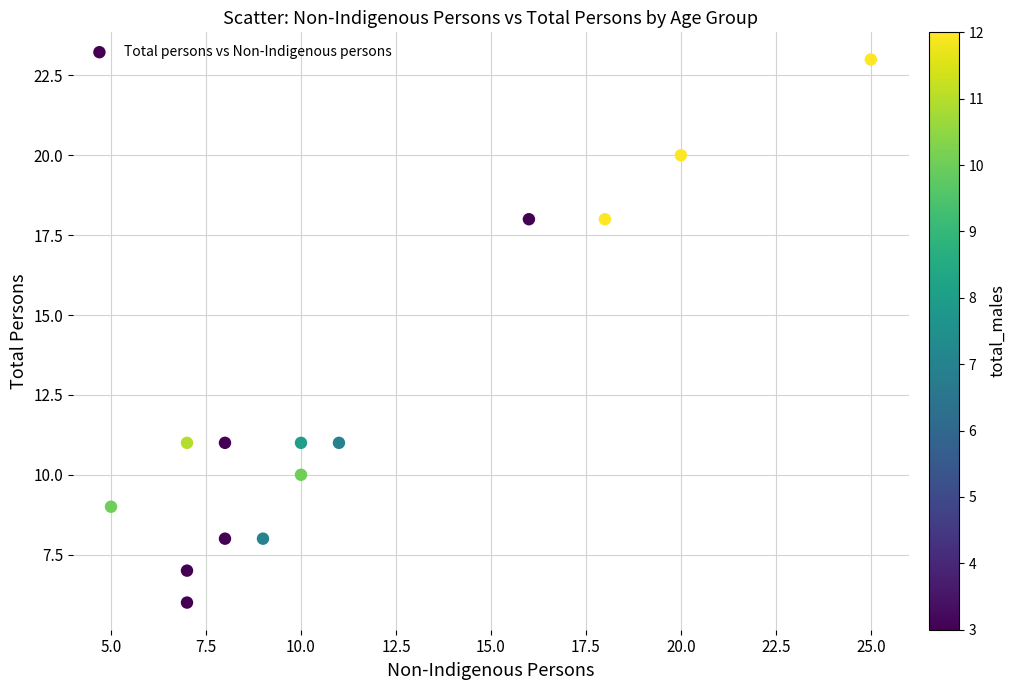

What is the range of Y values (max minus min)?

17